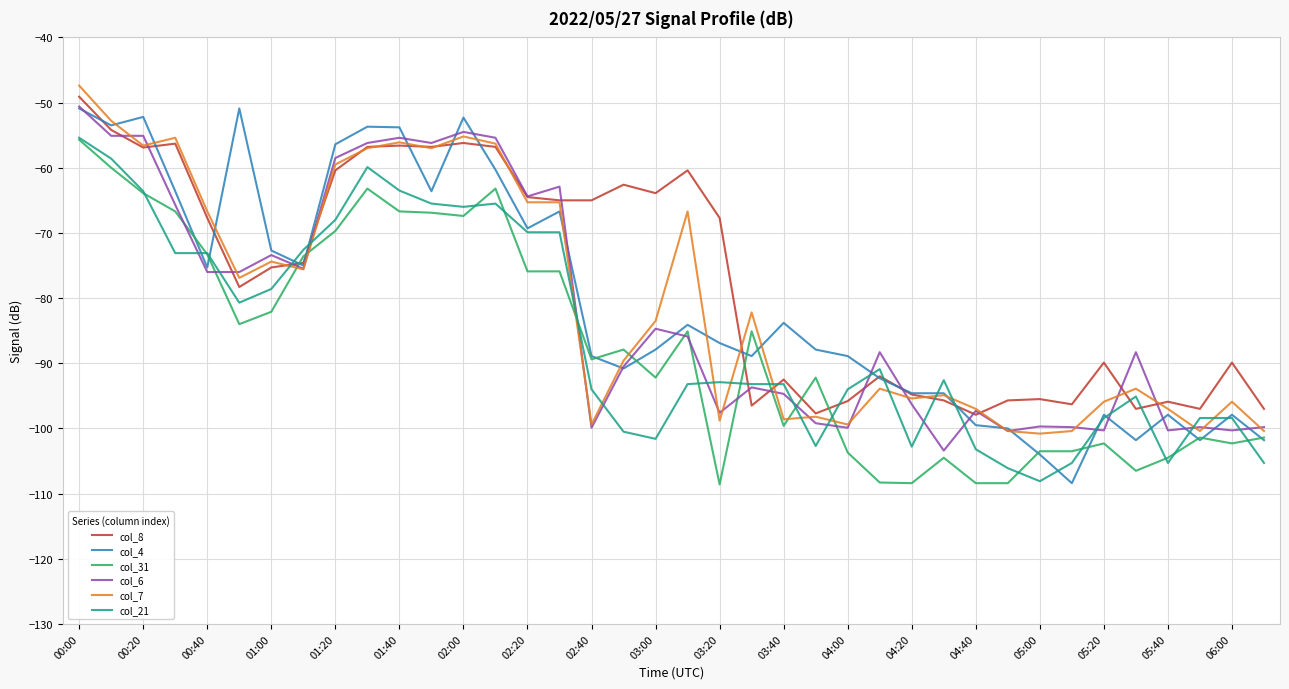

True or false: col_8 and col_31 intersect in this chart.

True